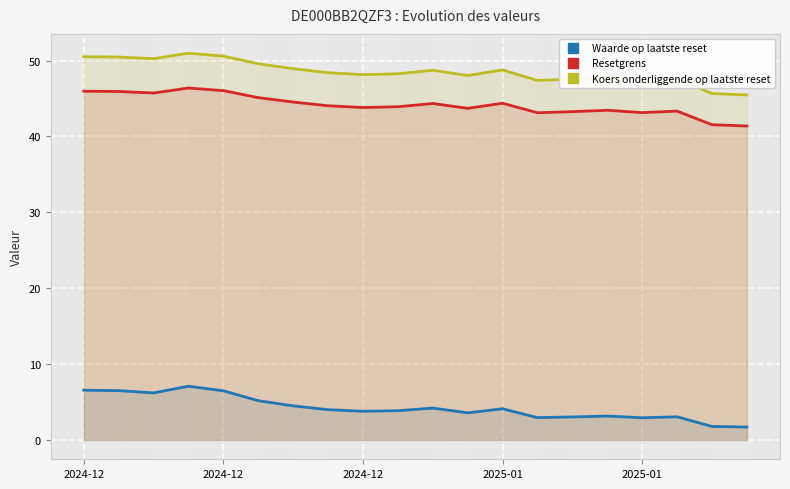

What is the sum of all Resetgrens values?

883.0